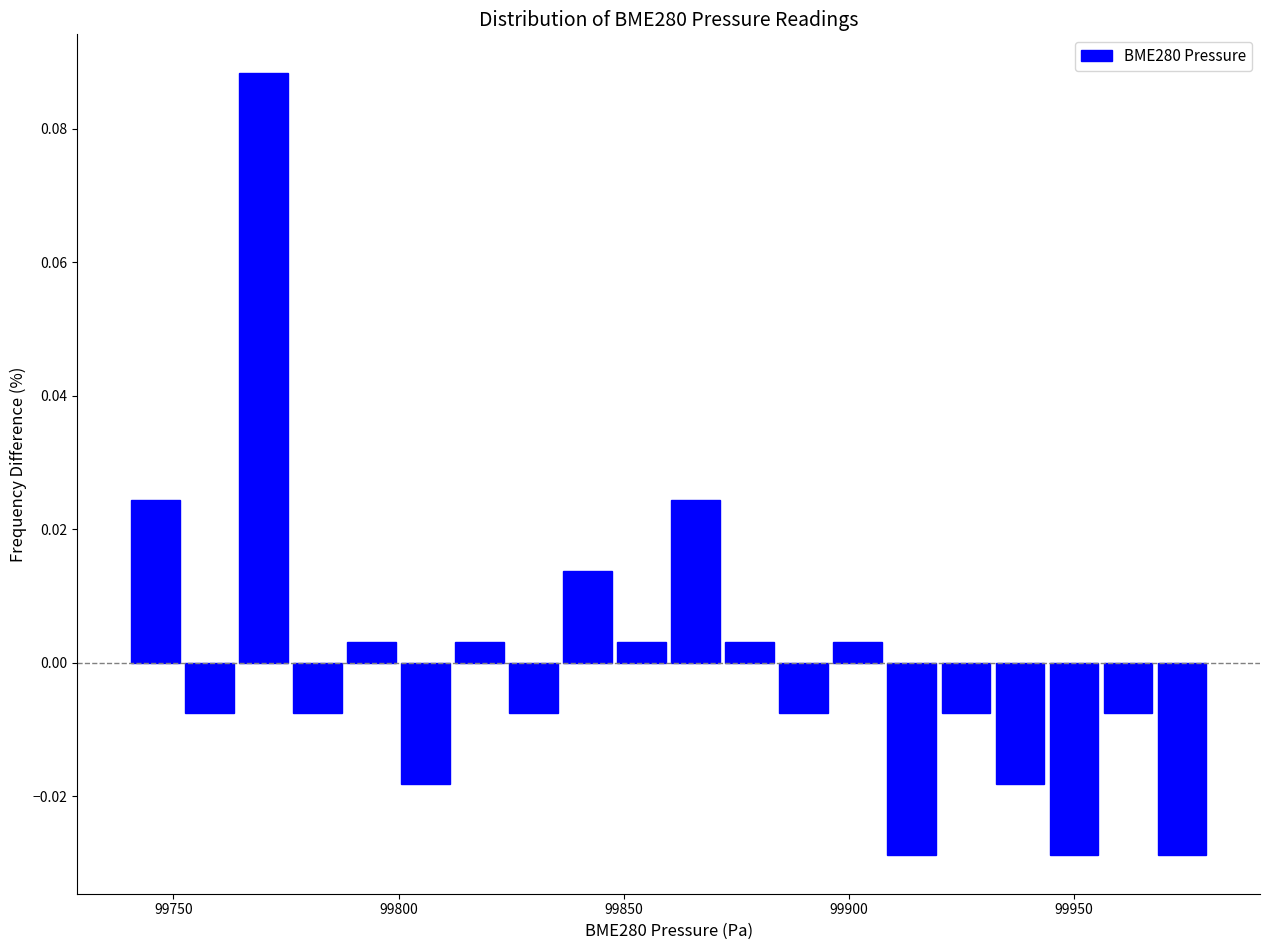

Read against the x-axis, roughly where is the centre of the tallest bar?

99770